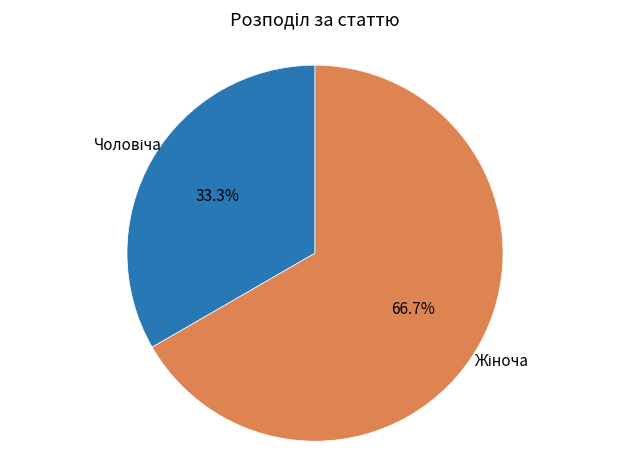

Does any single category account for the majority?

Yes